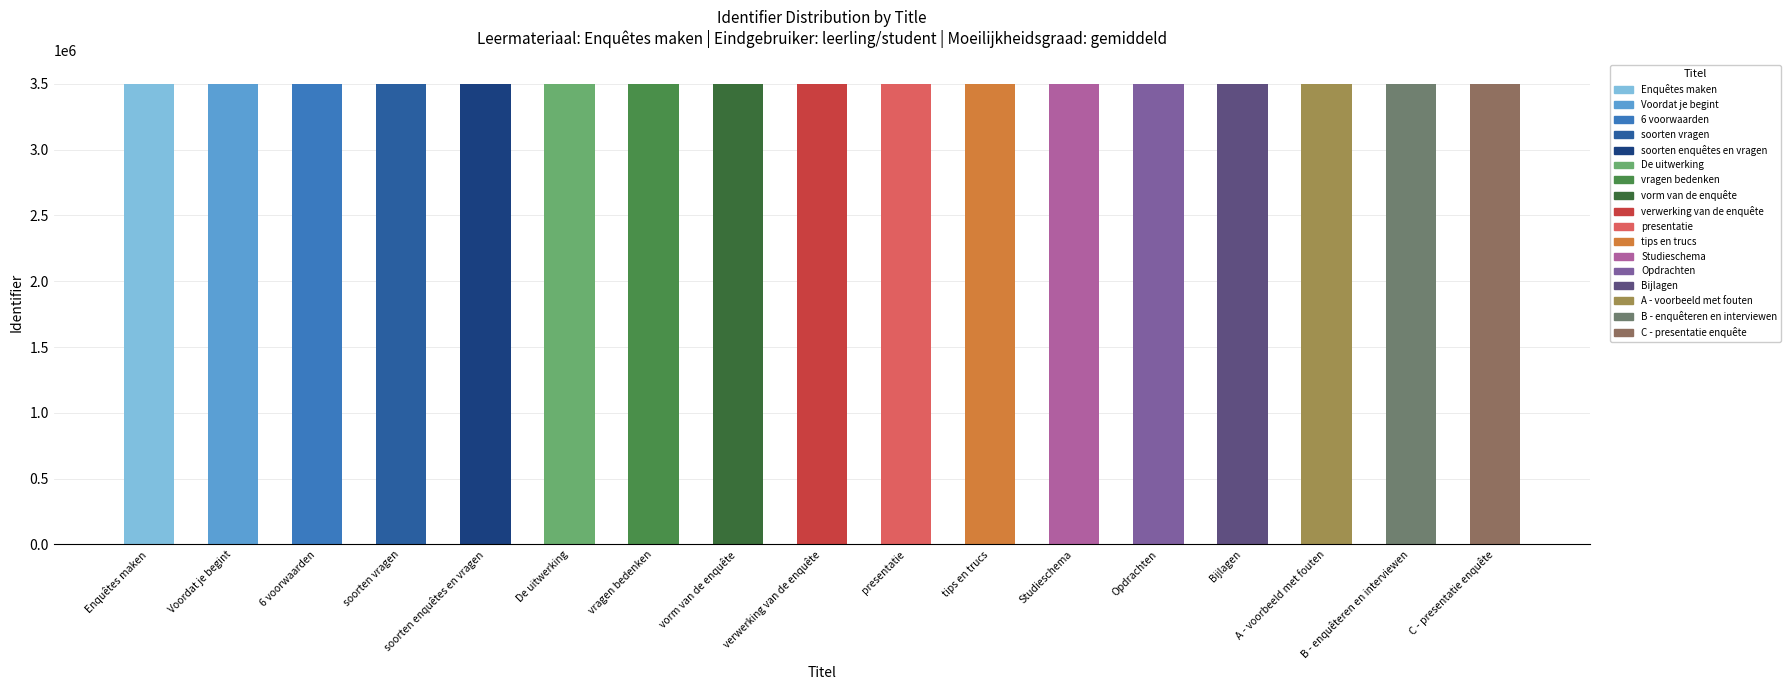

What is the ratio of the value at De uitwerking to the value at Enquêtes maken?

1.0